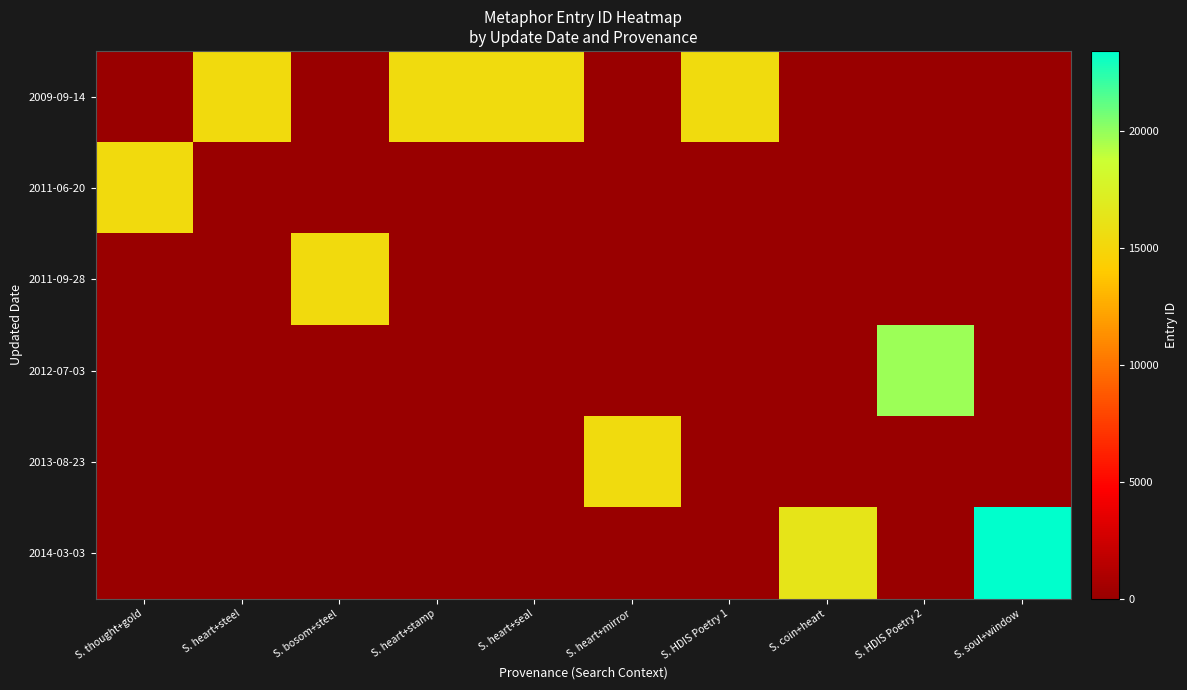

Reading left to right, extract all data points from this chart.

2009-09-14: S. thought+gold=0	S. heart+steel=15349	S. bosom+steel=0	S. heart+stamp=15436	S. heart+seal=15439	S. heart+mirror=0	S. HDIS Poetry 1=15469	S. coin+heart=0	S. HDIS Poetry 2=0	S. soul+window=0
2011-06-20: S. thought+gold=15342	S. heart+steel=0	S. bosom+steel=0	S. heart+stamp=0	S. heart+seal=0	S. heart+mirror=0	S. HDIS Poetry 1=0	S. coin+heart=0	S. HDIS Poetry 2=0	S. soul+window=0
2011-09-28: S. thought+gold=0	S. heart+steel=0	S. bosom+steel=15352	S. heart+stamp=0	S. heart+seal=0	S. heart+mirror=0	S. HDIS Poetry 1=0	S. coin+heart=0	S. HDIS Poetry 2=0	S. soul+window=0
2012-07-03: S. thought+gold=0	S. heart+steel=0	S. bosom+steel=0	S. heart+stamp=0	S. heart+seal=0	S. heart+mirror=0	S. HDIS Poetry 1=0	S. coin+heart=0	S. HDIS Poetry 2=19845	S. soul+window=0
2013-08-23: S. thought+gold=0	S. heart+steel=0	S. bosom+steel=0	S. heart+stamp=0	S. heart+seal=0	S. heart+mirror=15468	S. HDIS Poetry 1=0	S. coin+heart=0	S. HDIS Poetry 2=0	S. soul+window=0
2014-03-03: S. thought+gold=0	S. heart+steel=0	S. bosom+steel=0	S. heart+stamp=0	S. heart+seal=0	S. heart+mirror=0	S. HDIS Poetry 1=0	S. coin+heart=16359	S. HDIS Poetry 2=0	S. soul+window=23437